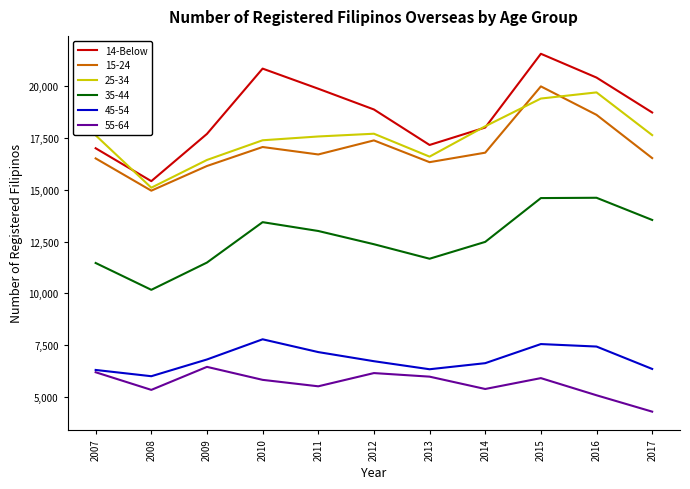

What is the minimum value shown in the chart?

4270